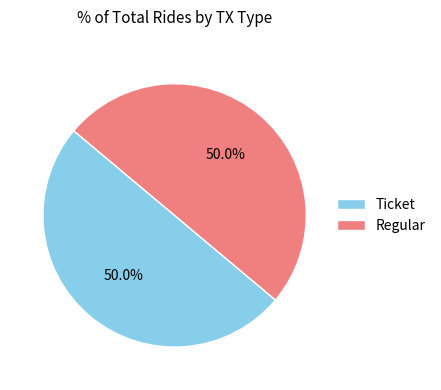

What is the total percentage of Ticket and Regular?

100.0%